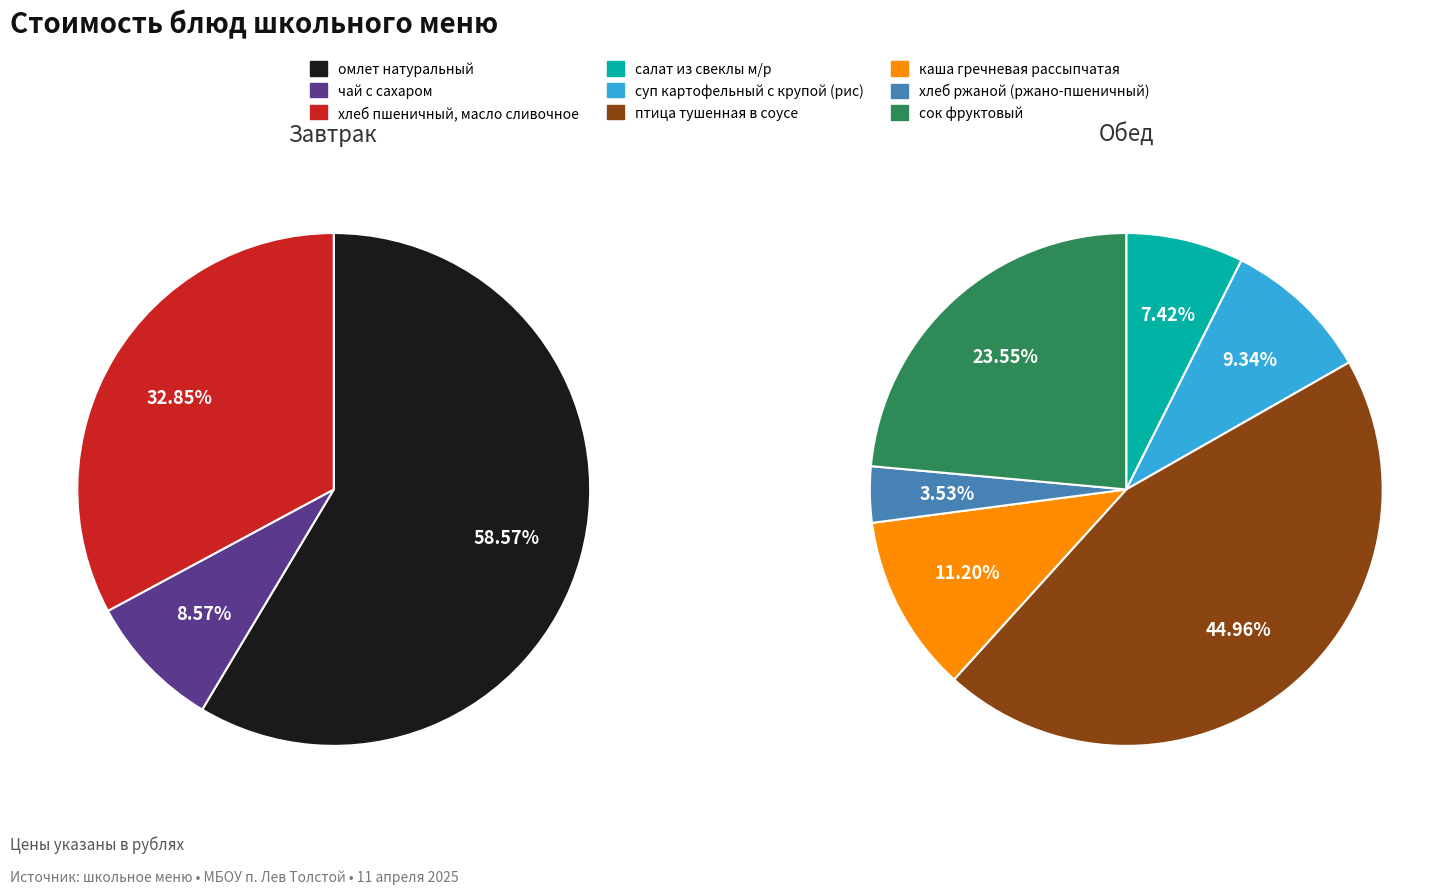

True or false: каша гречневая рассыпчатая accounts for 14% of the total.

False